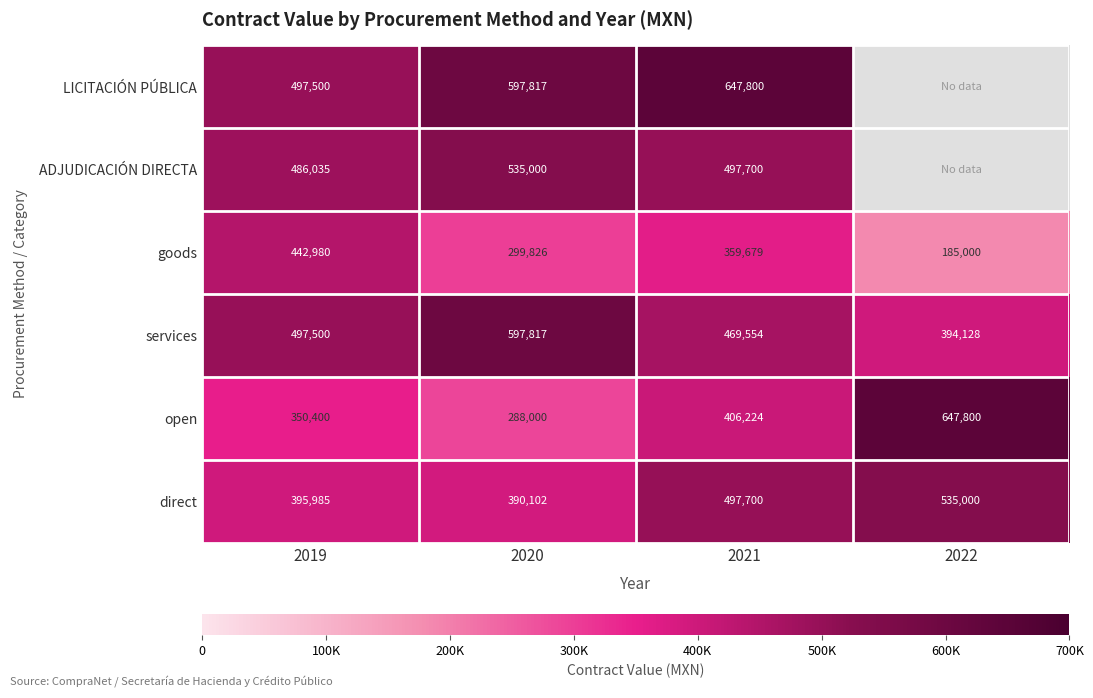

What is the difference between the direct values at 2022 and 2021?

37300